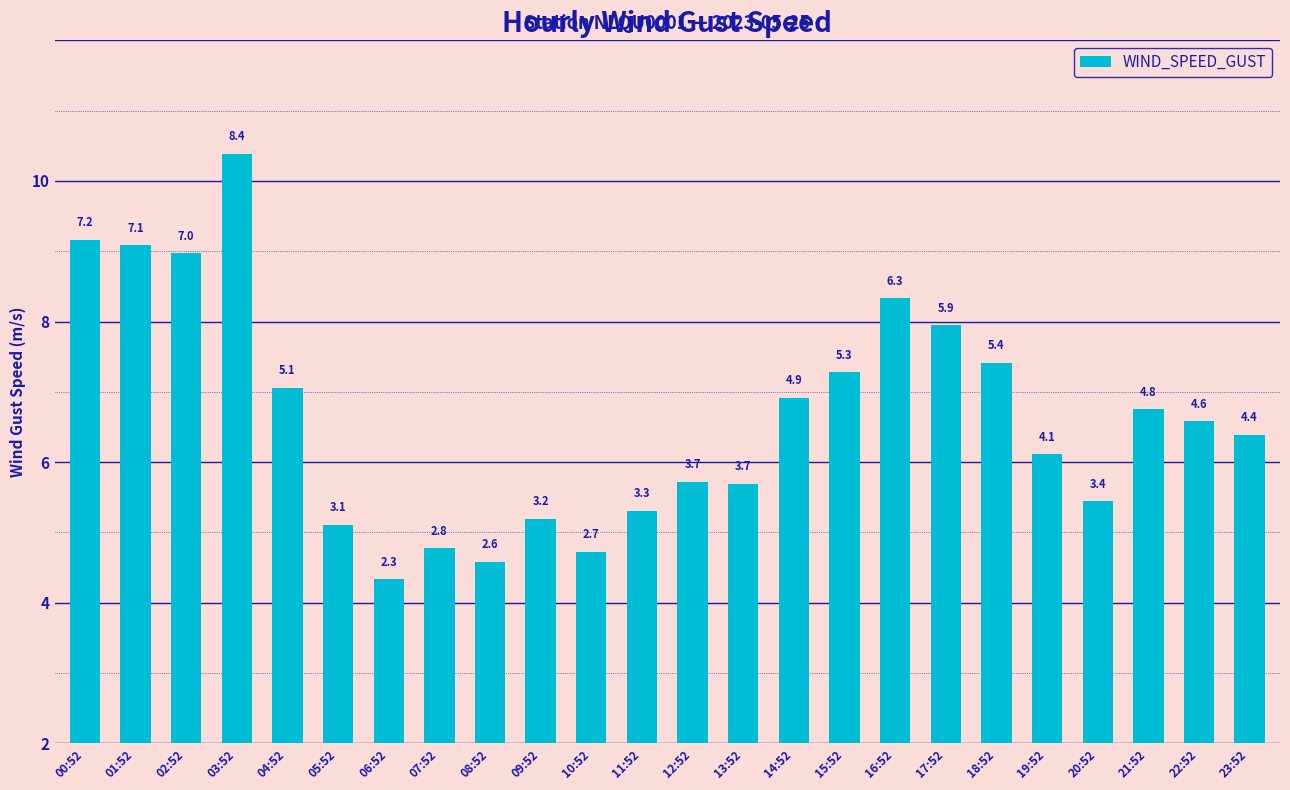

What position from the right is 18:52?

6